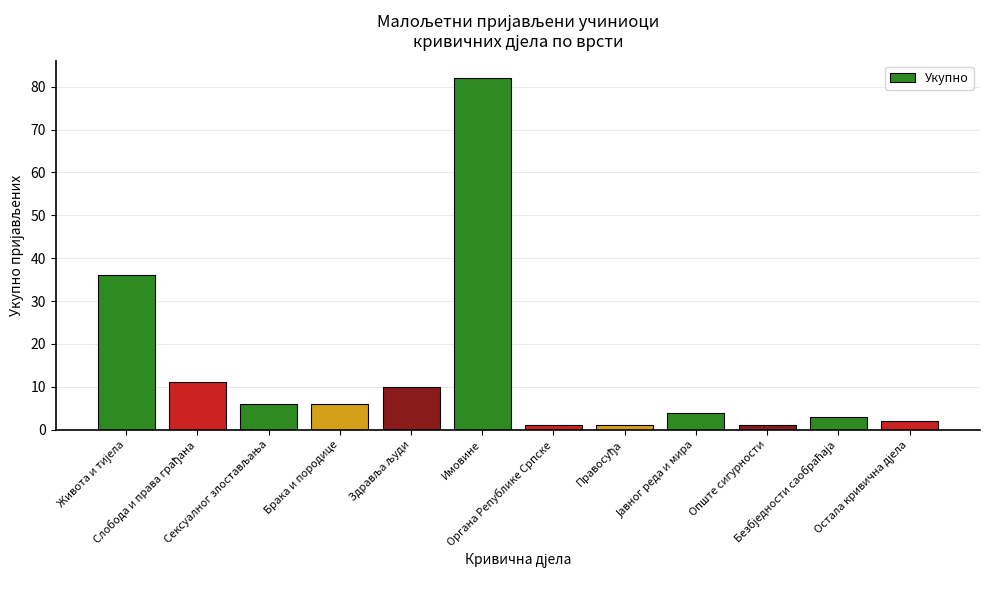

What is the average value?

14